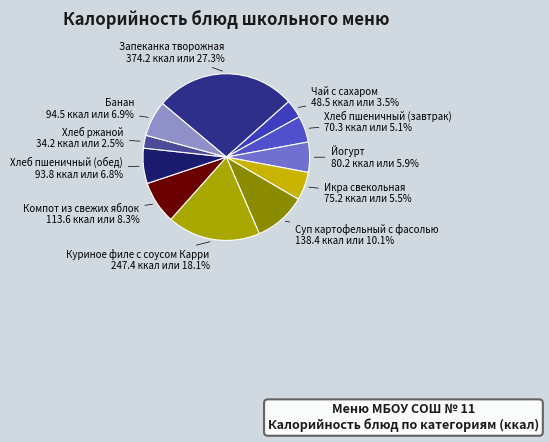

How many segments does this pie chart have?

11